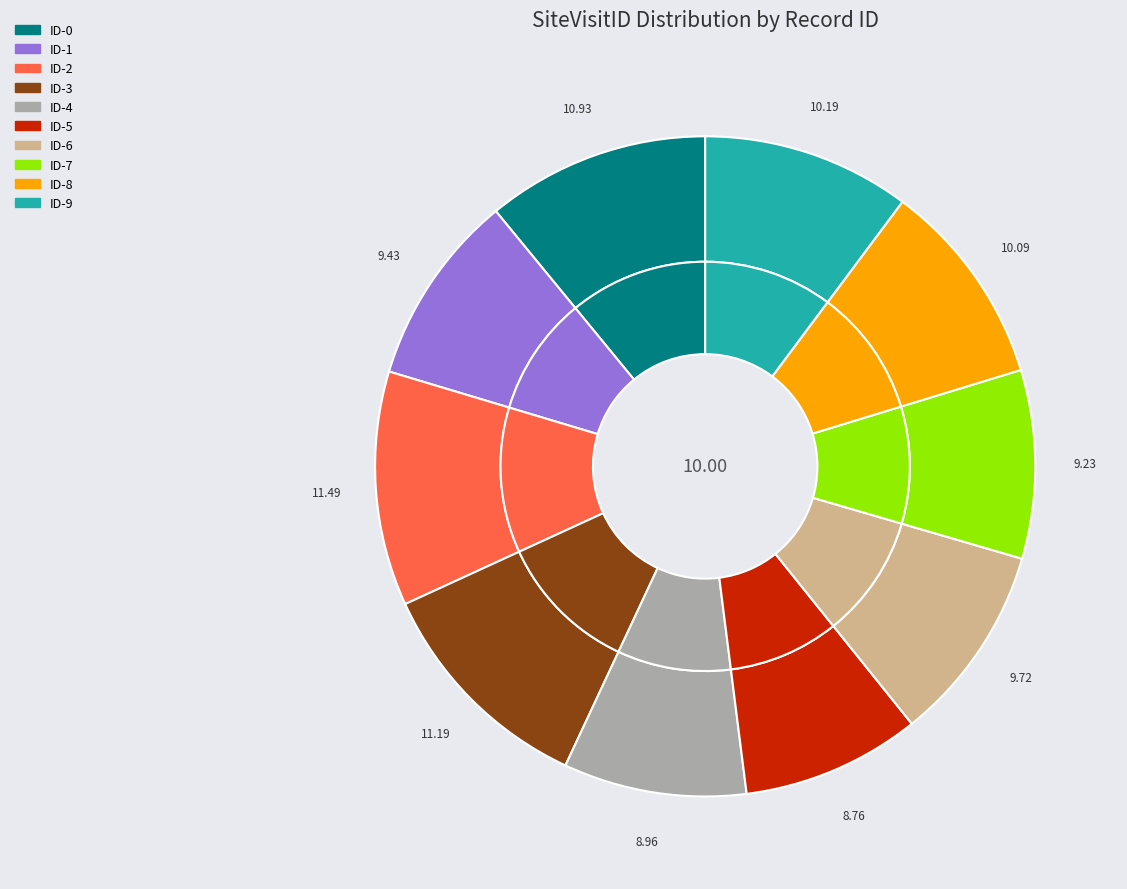

Does ID-0 represent more than half of the total?

No